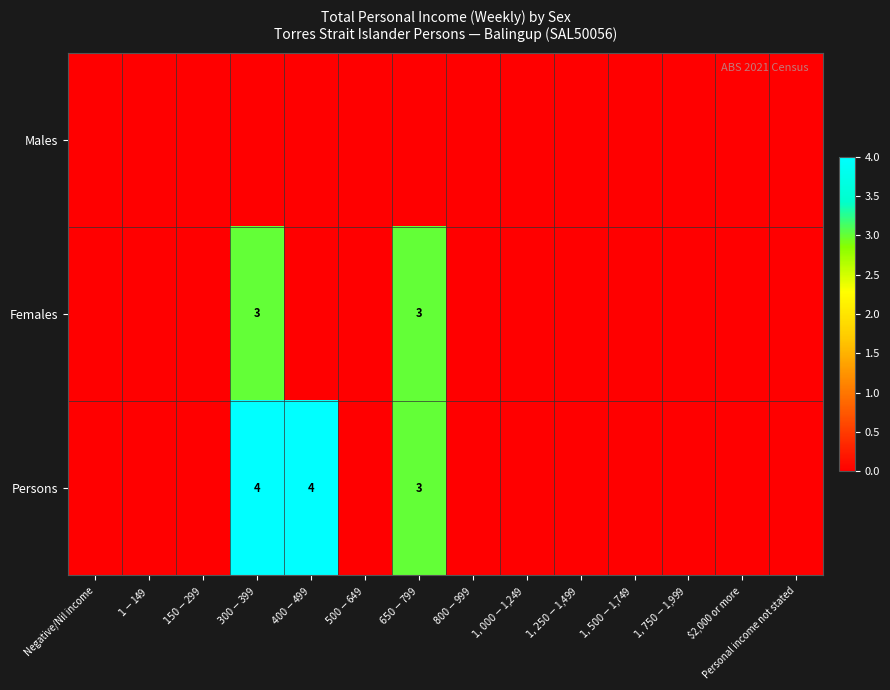

Where is Persons nearest to the value 2?

$650-$799